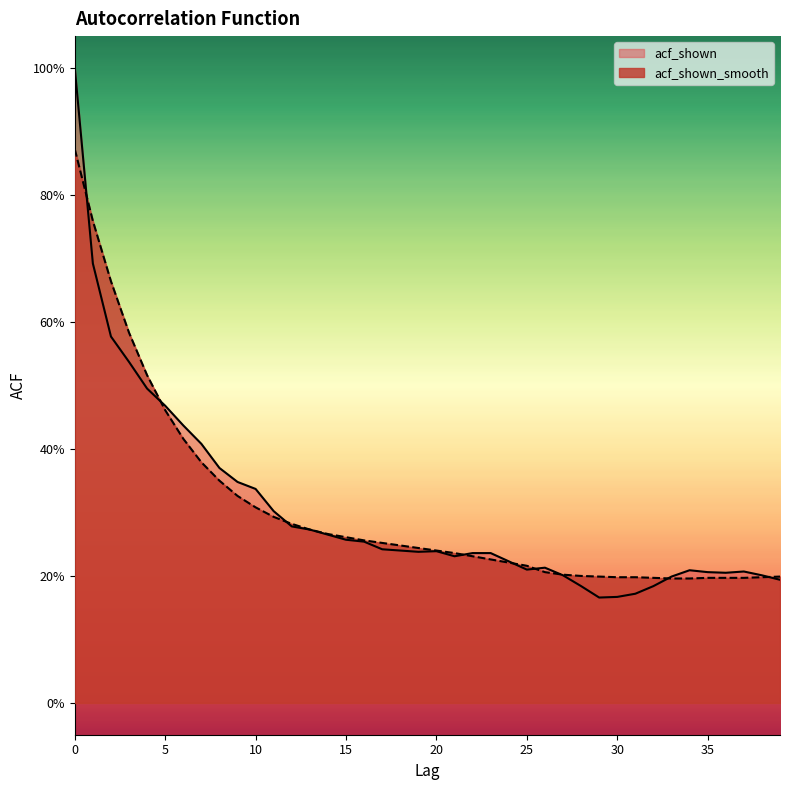

Does the chart display data point markers on the line(s)?

No